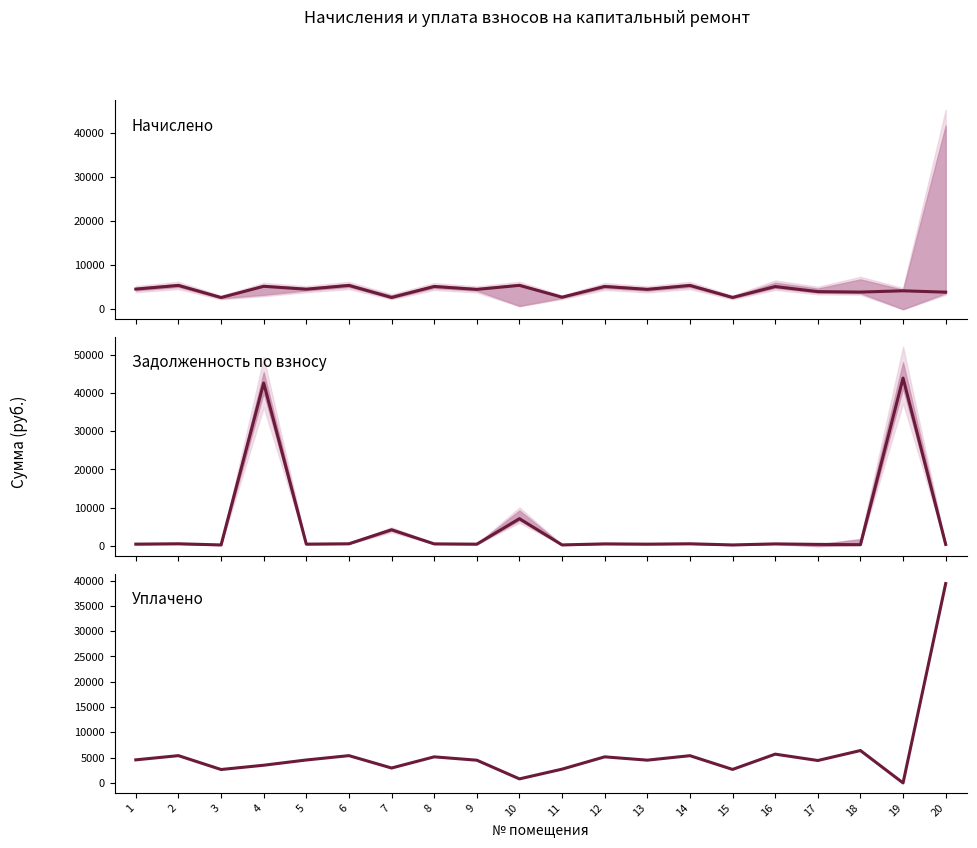

How many distinct data groups are displayed?

3